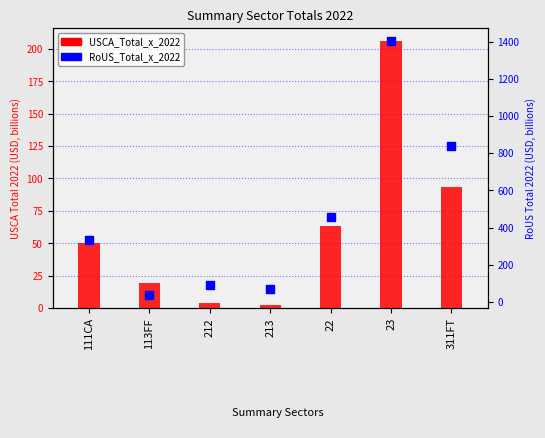

What is the total value across all series at 311FT?

930.1